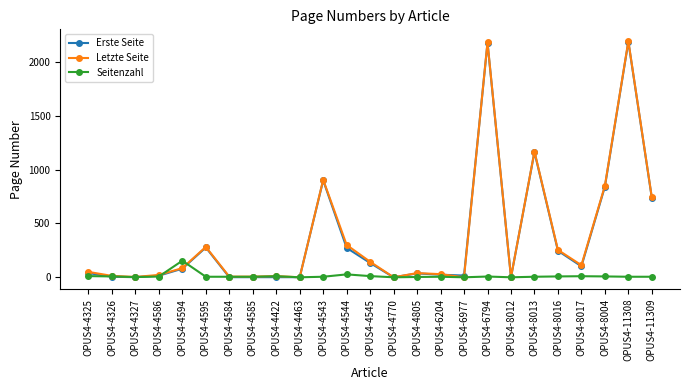

What is the difference between the maximum and second lowest values in the Seitenzahl series?

154